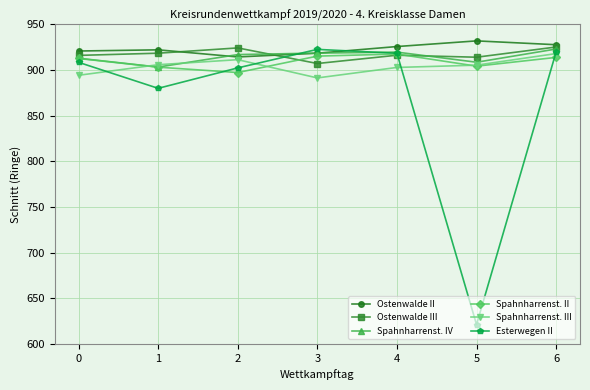

Is it true that Spahnharrenst. IV equals 200.9 at 4?

False